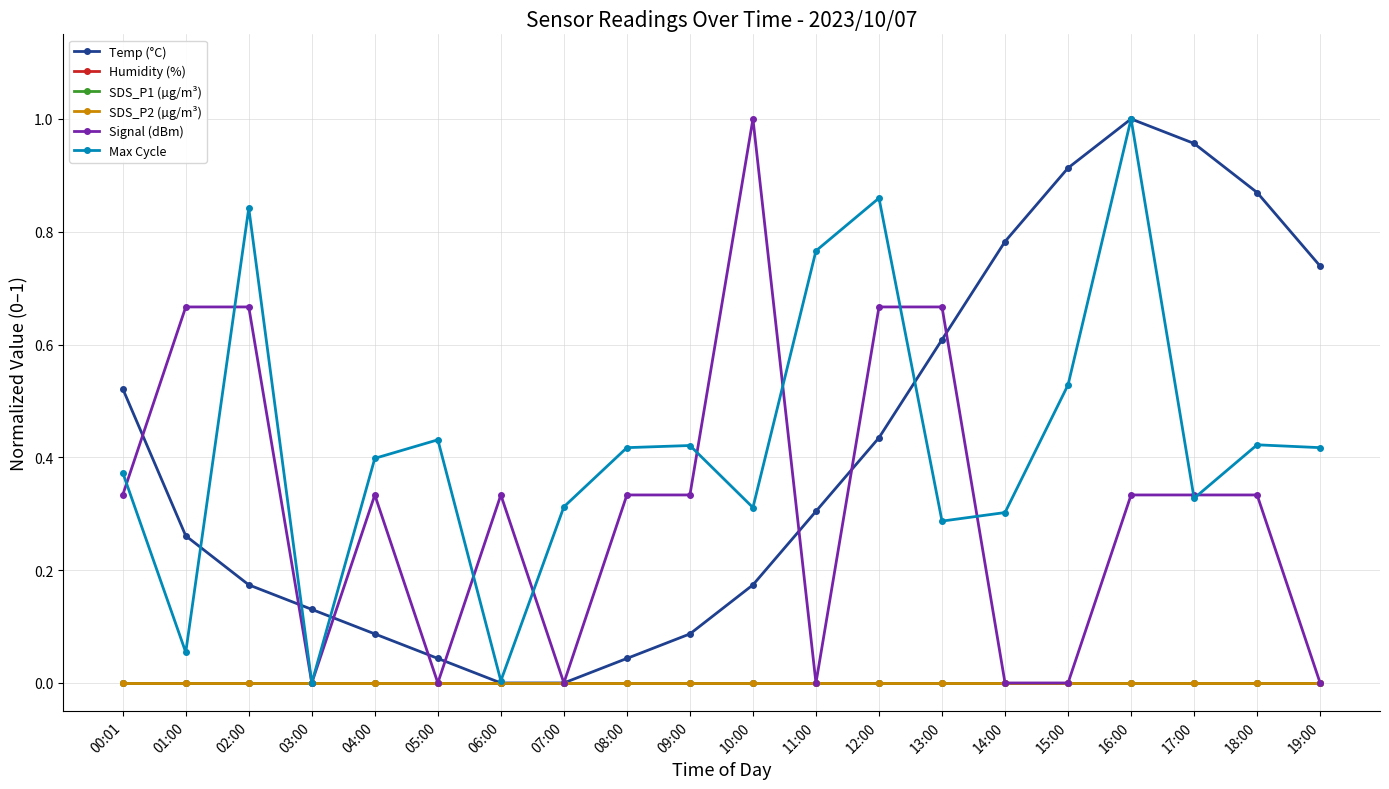

At which category does the chart reach its peak across all series?

16:00